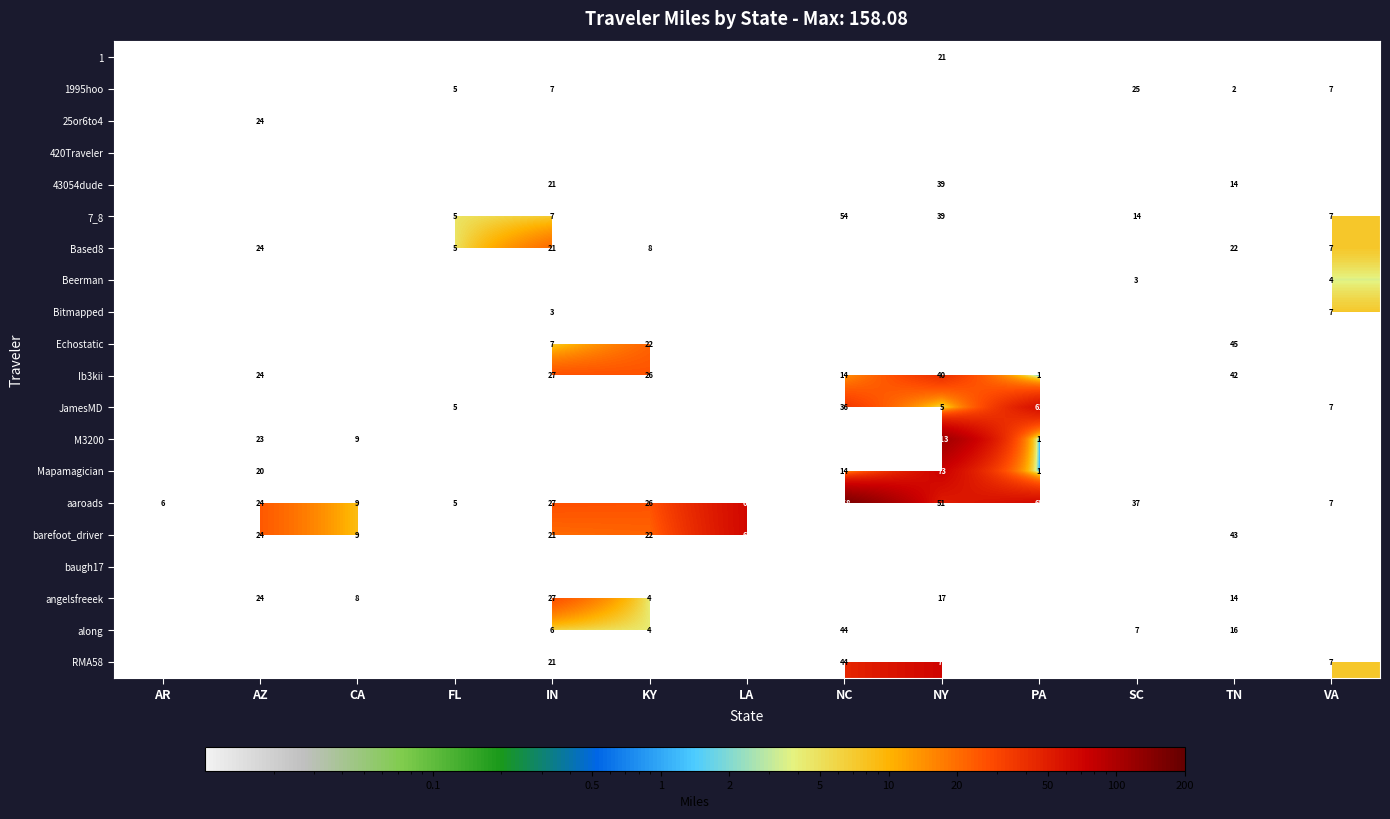

Between FL and LA, which is larger?

LA